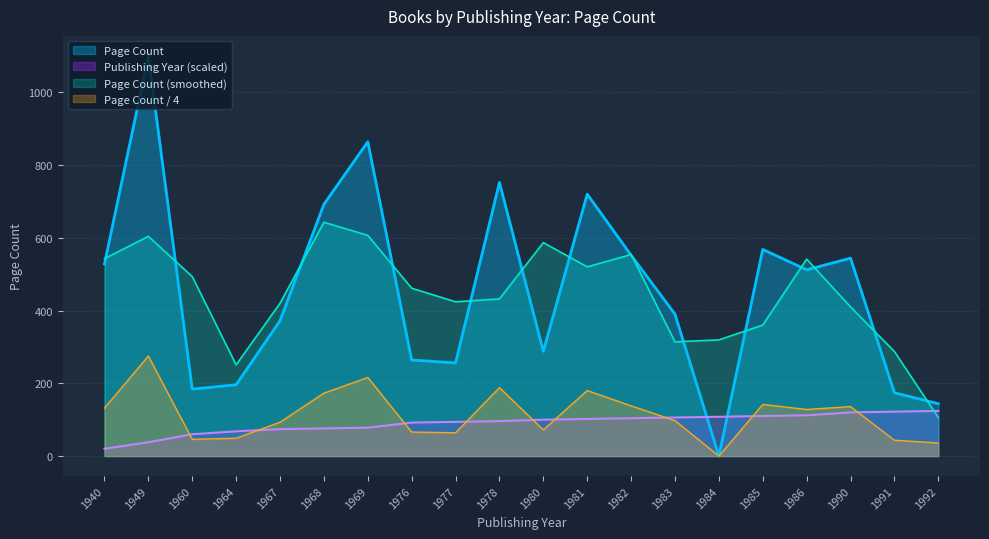

Rank the series at 1981 from highest to lowest value.

Page Count, Page Count (smoothed), Page Count / 4, Publishing Year (scaled)